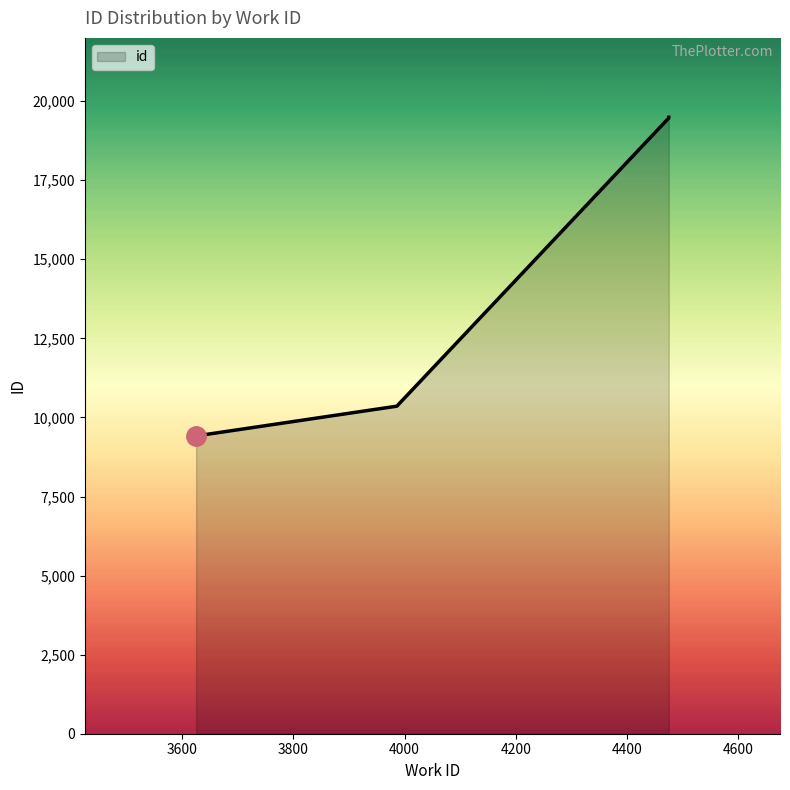

True or false: there are more than 2 points higher than both neighbors.

False